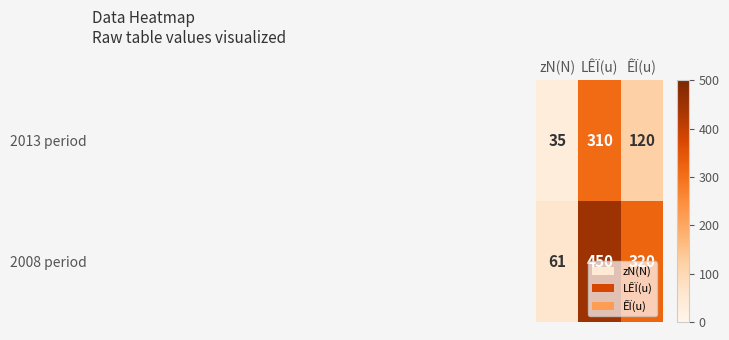

True or false: 2013 period has a value of 35 at zN(N).

True